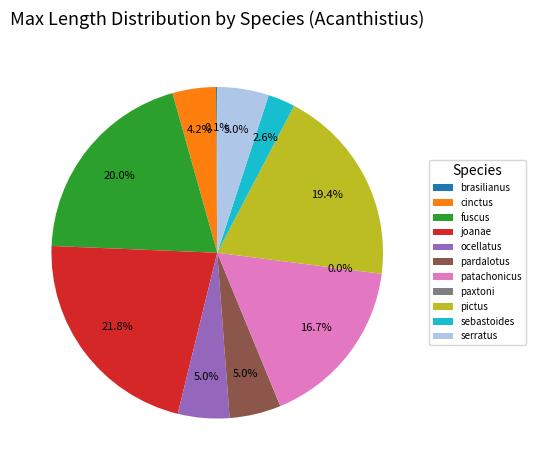

Does pardalotus account for over 50% of the chart?

No